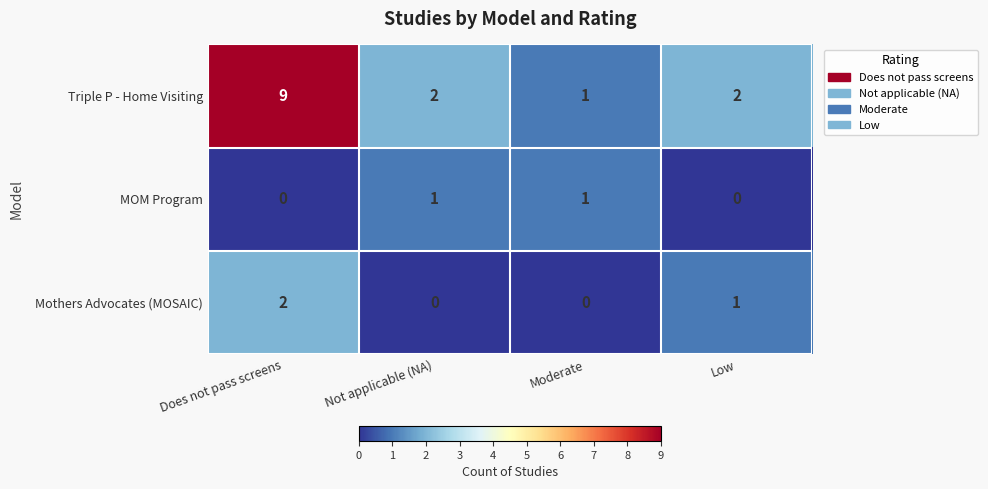

Reading right to left, what are all the values shown in this chart?

Triple P - Home Visiting: 2	1	2	9
MOM Program: 0	1	1	0
Mothers Advocates (MOSAIC): 1	0	0	2